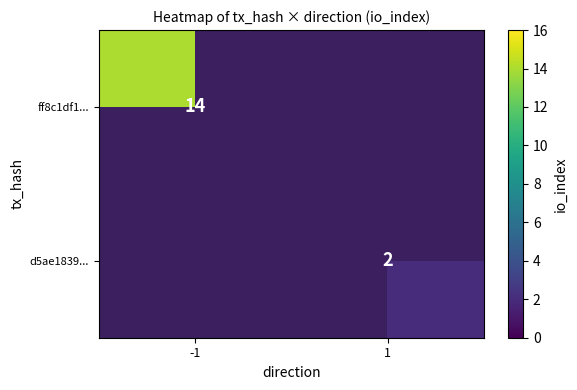

True or false: d5ae1839... has a value of 2 at 1.

True